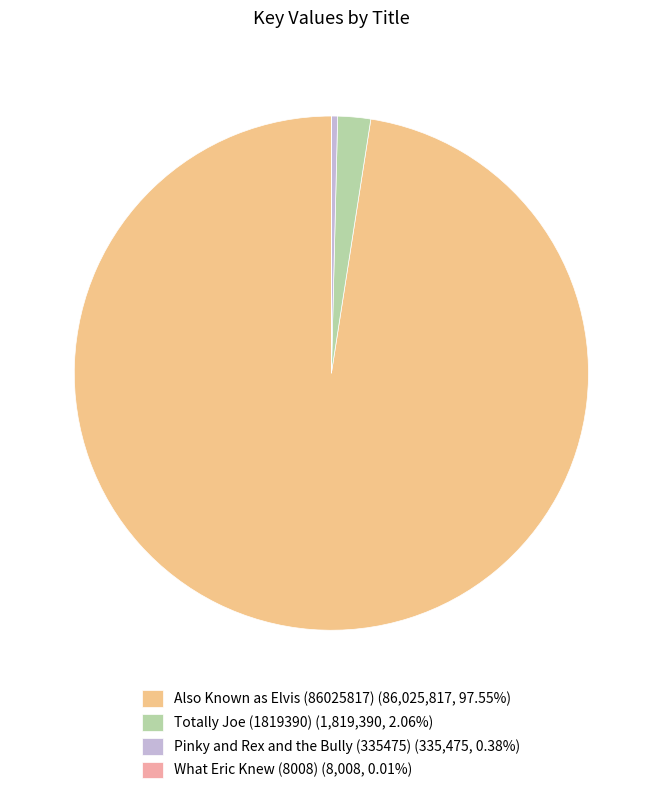

What is the majority slice?

Also Known as Elvis (86025817)